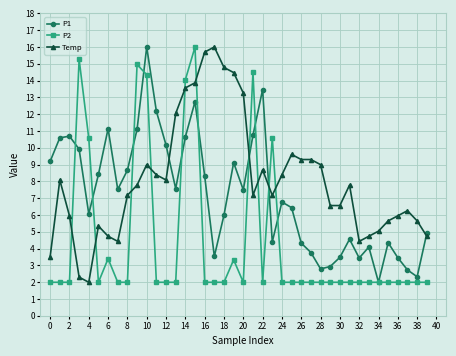

What is the minimum value shown in the chart?

2.0